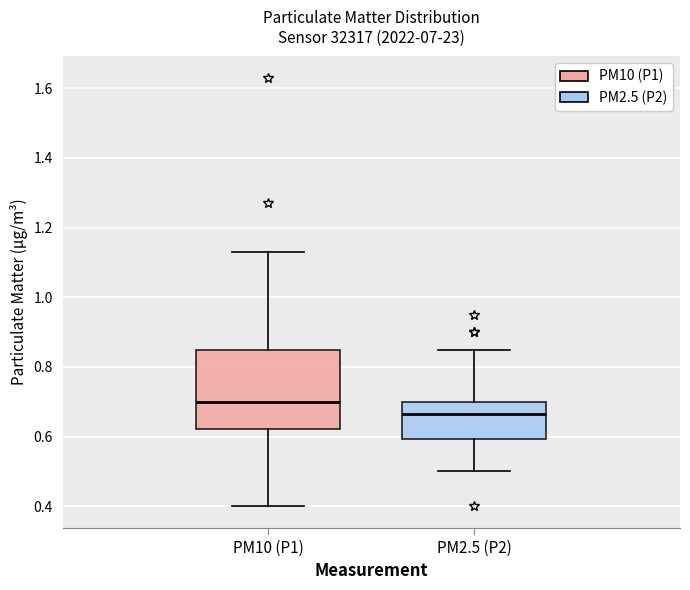

Where does the lower whisker of the box for PM2.5 (P2) end on the y-axis? The values are not printed on the chart, so give them approximately, as read against the axis.

0.50